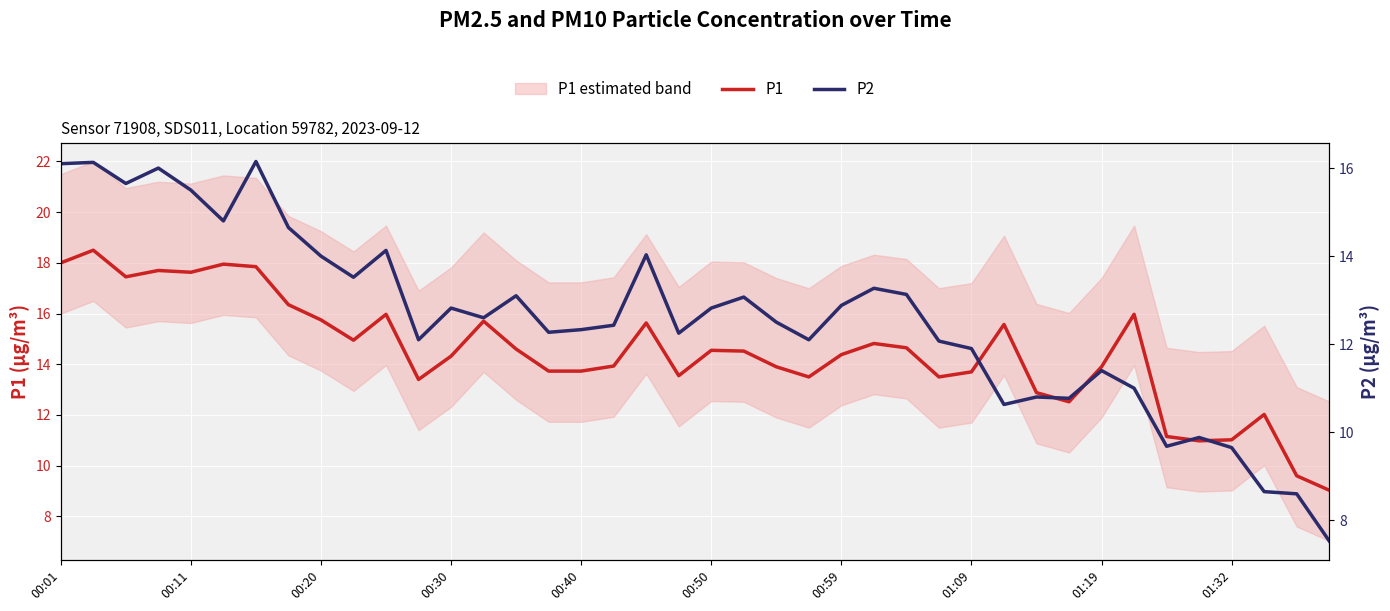

True or false: P2 and P1 cross at least once.

False